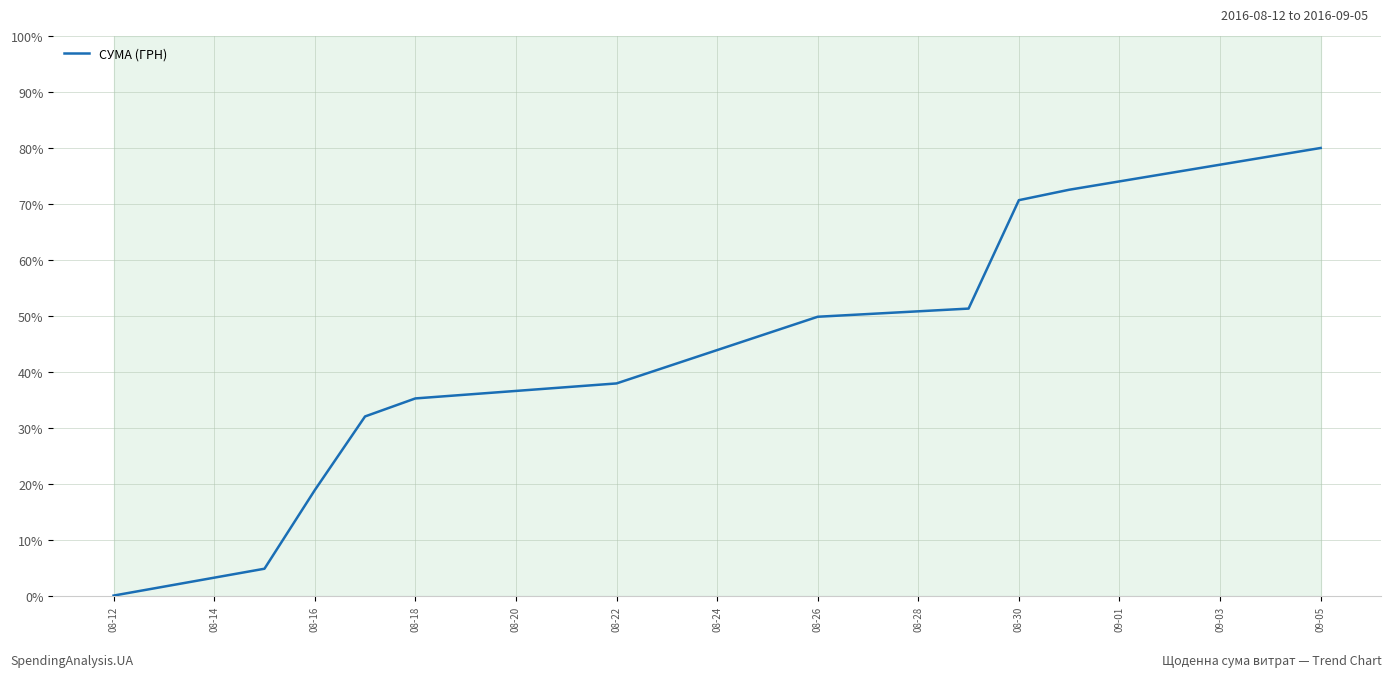

Does the chart have visible grid lines?

Yes